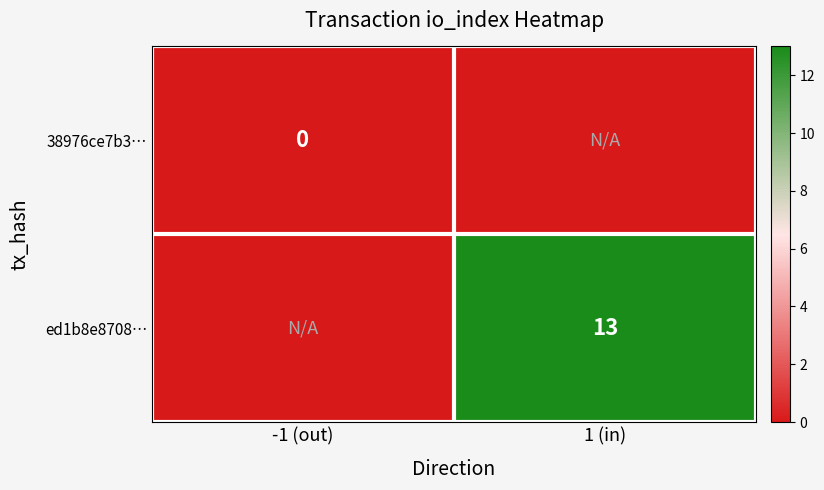

Is it true that ed1b8e8708… equals 13 at 1 (in)?

True